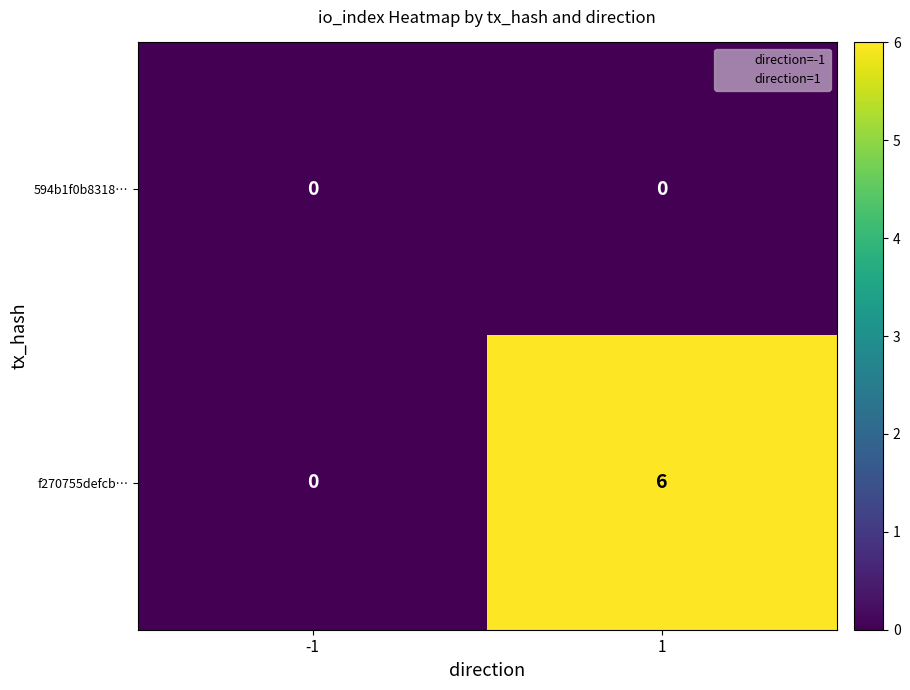

At which category is the sum across all series the highest?

1